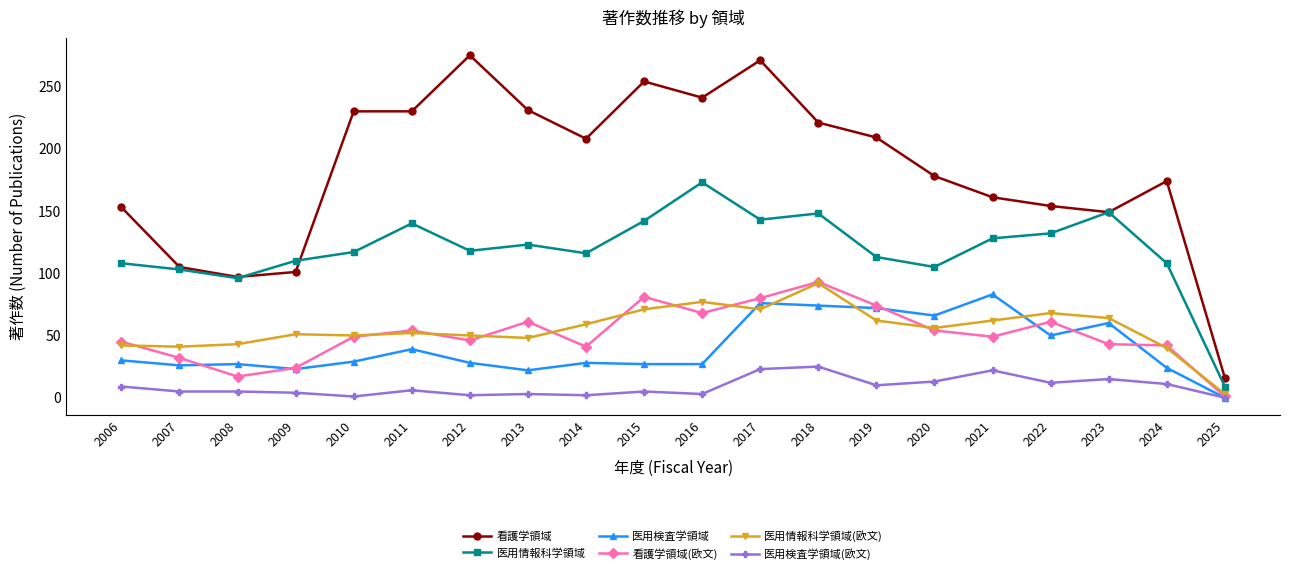

How many lines are shown in the chart?

6